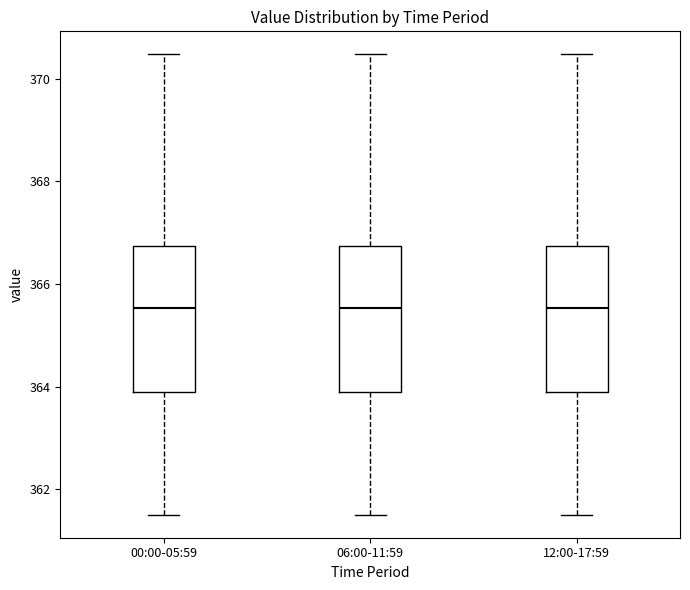

Where is the lower edge of the box for 06:00-11:59 on the y-axis? The values are not printed on the chart, so give them approximately, as read against the axis.

364.0